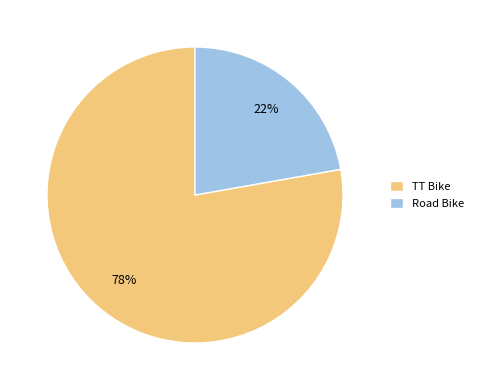

What percentage is the TT Bike slice, to the nearest percent?

78%